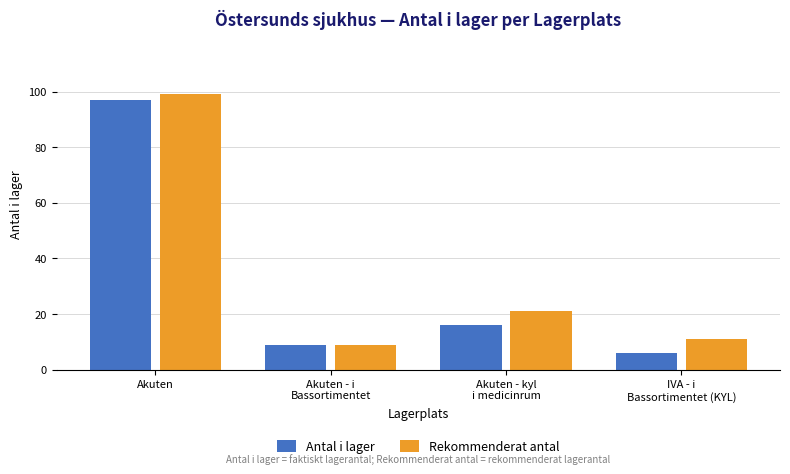

What is the value of the Rekommenderat antal bar at the 2nd from the left?

9